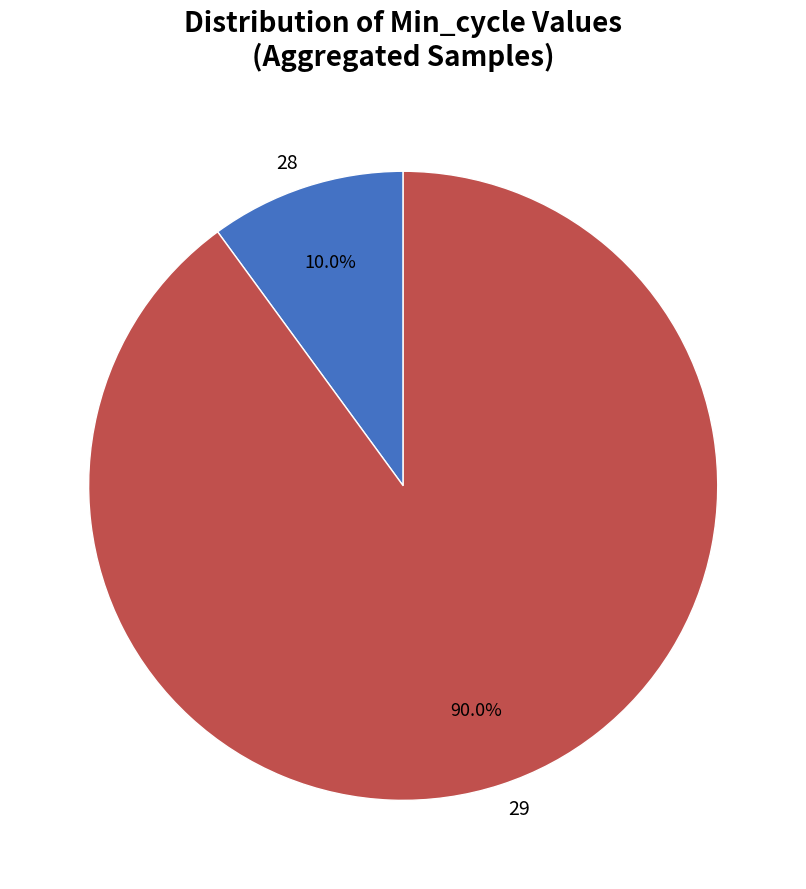

To the nearest percent, what portion does 29 represent?

90%